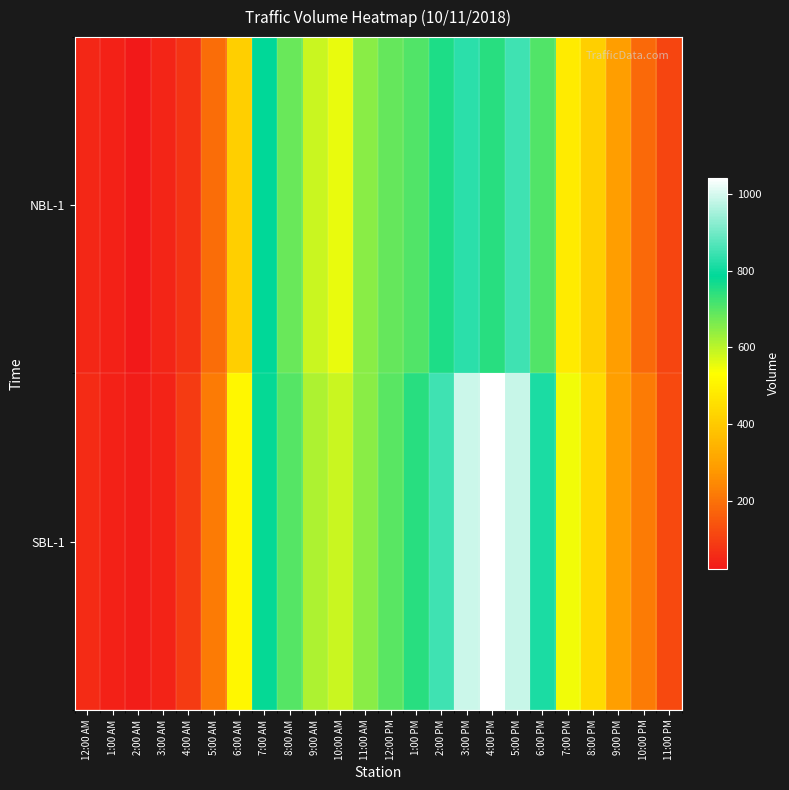

Which has a higher value, 8:00 PM or 8:00 AM?

8:00 AM